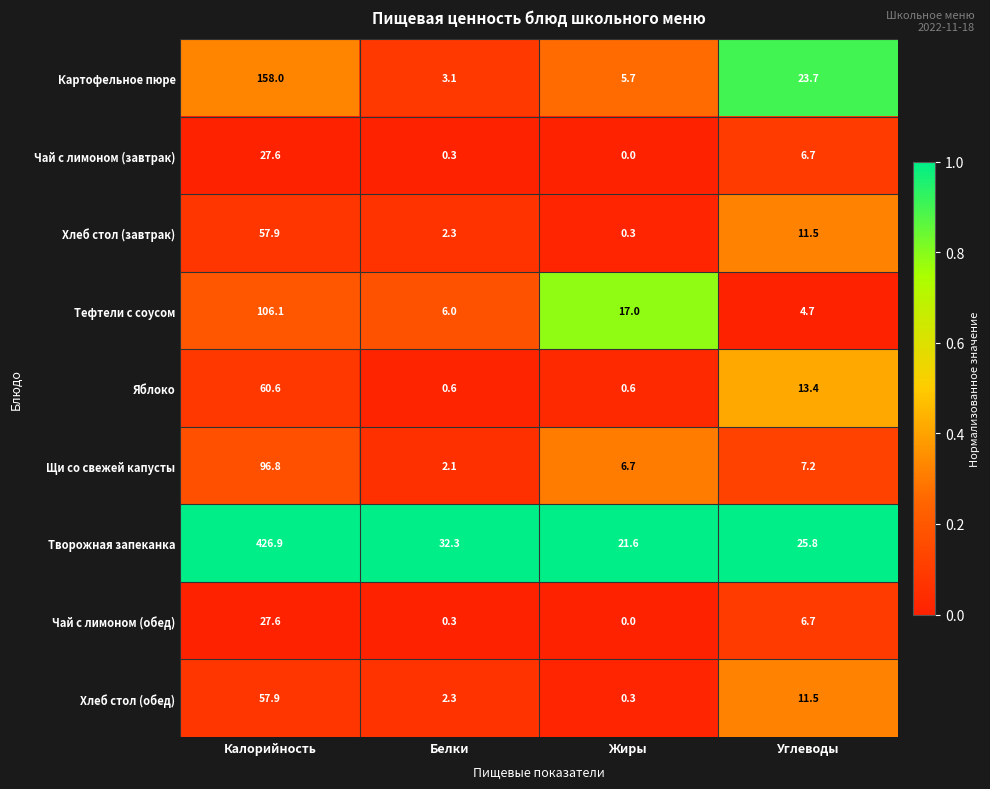

What is the maximum value shown in the chart?

426.9